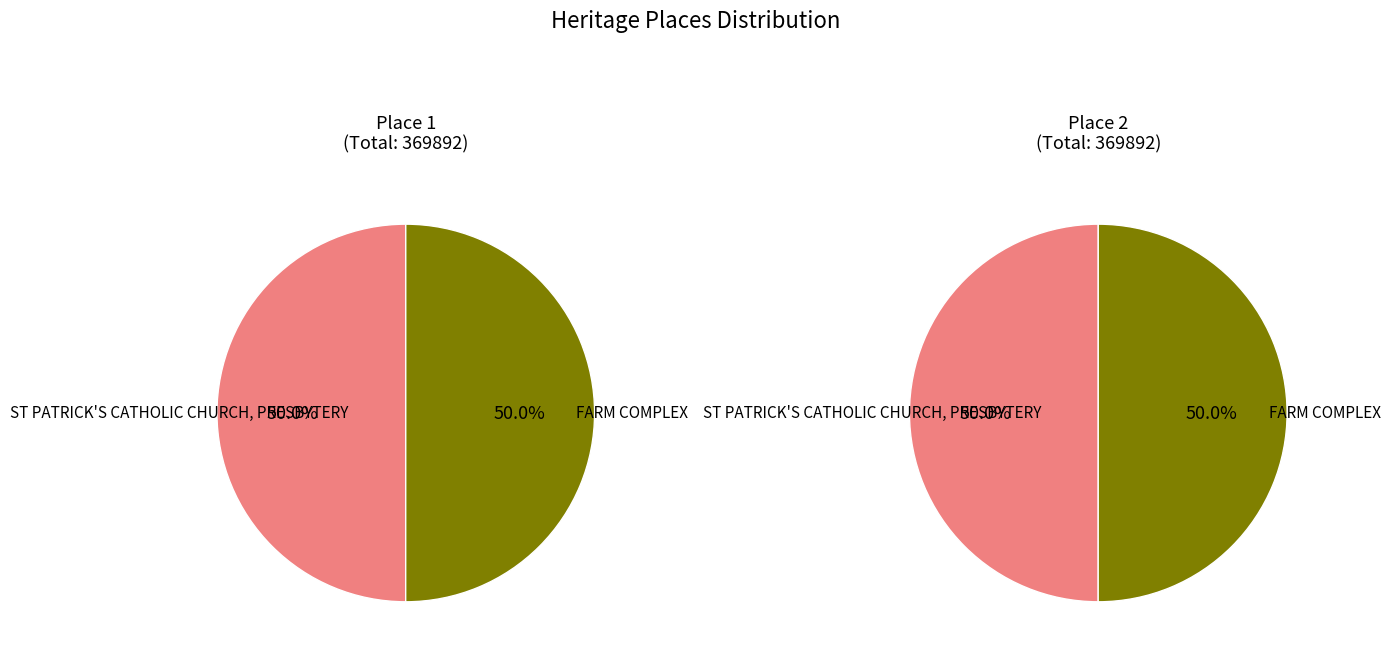

Is the sum of FARM COMPLEX and ST PATRICK'S CATHOLIC CHURCH, PRESBYTERY greater than half?

Yes